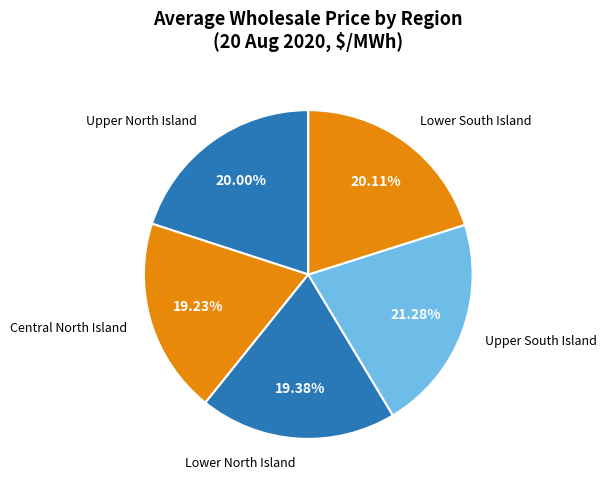

Combined, do Lower North Island and Central North Island account for over 50%?

No